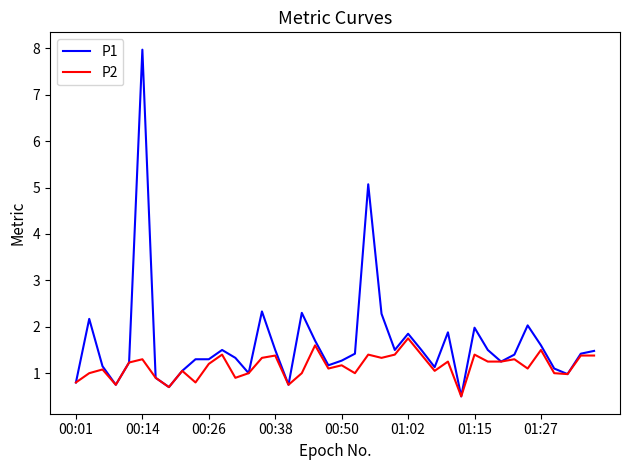

What is the minimum value for P1?

0.5